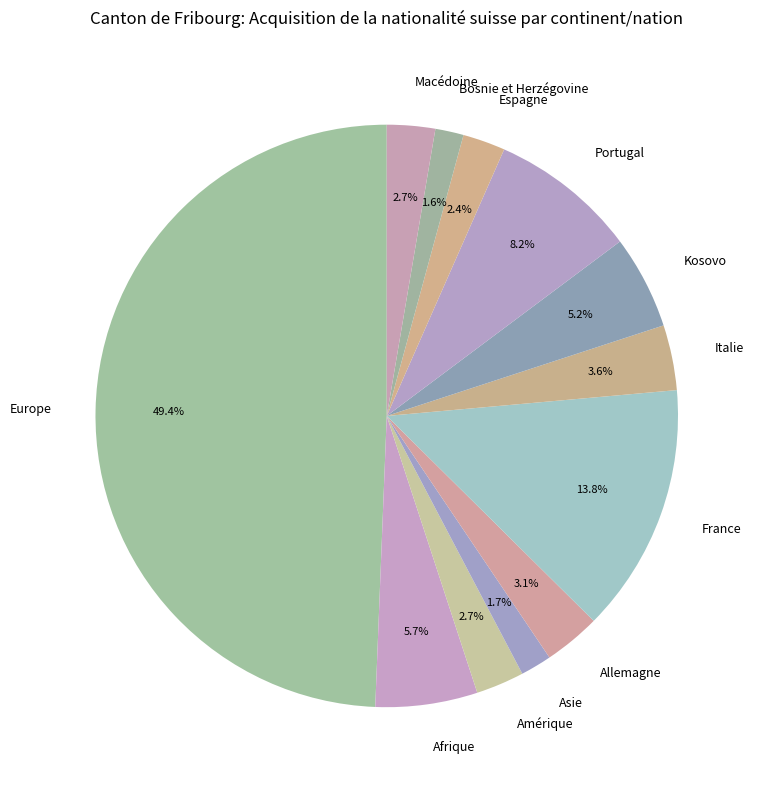

Between Amérique and Europe, which is larger?

Europe